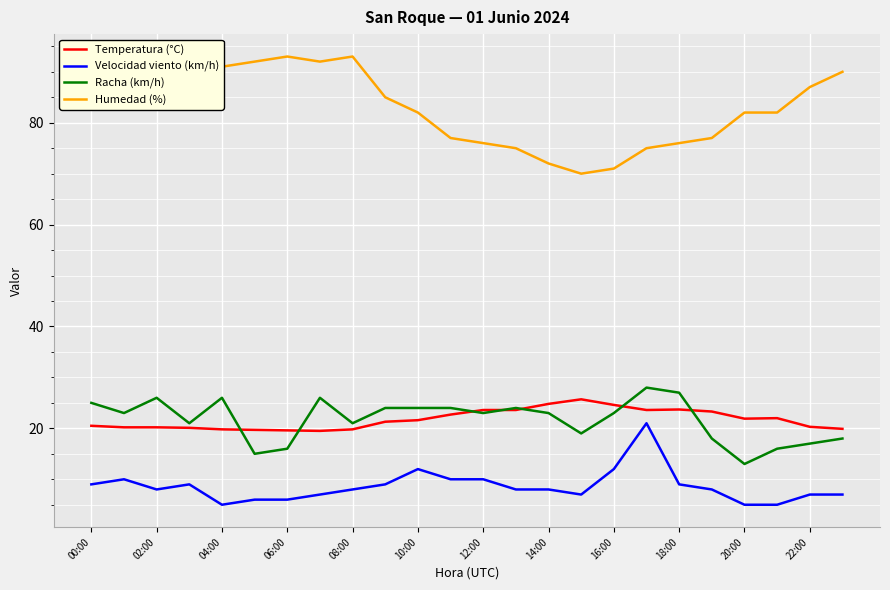

Which series has the largest total across all categories?

Humedad (%)